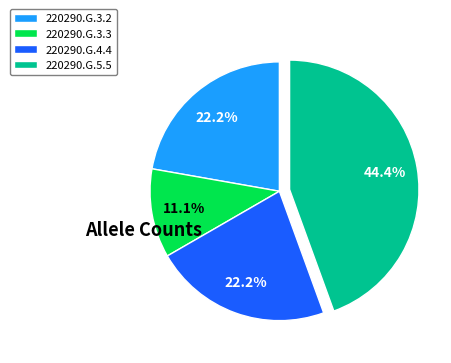

How many segments does this pie chart have?

4